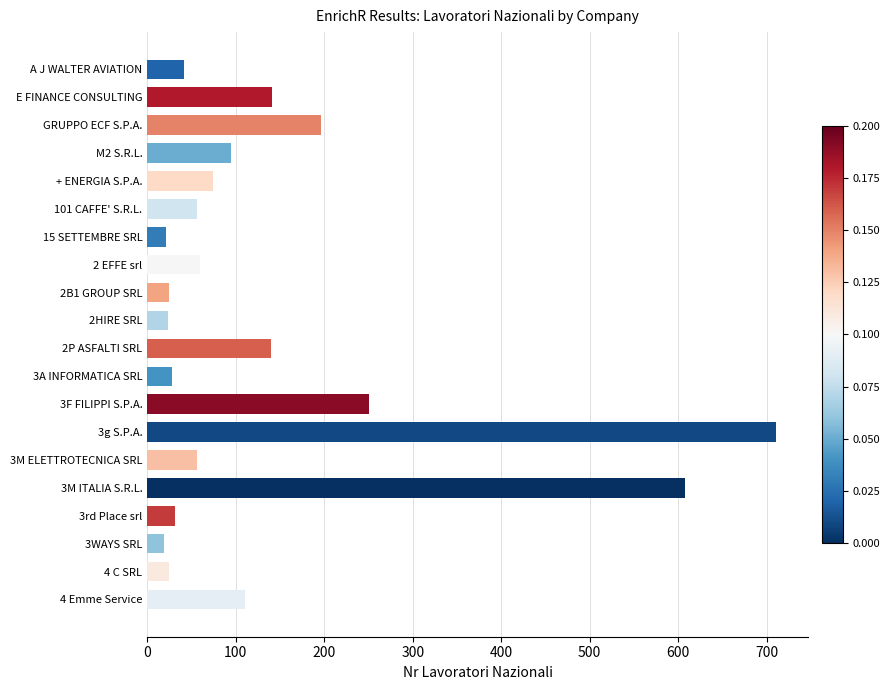

The value at GRUPPO ECF S.P.A. is 336. True or false?

False